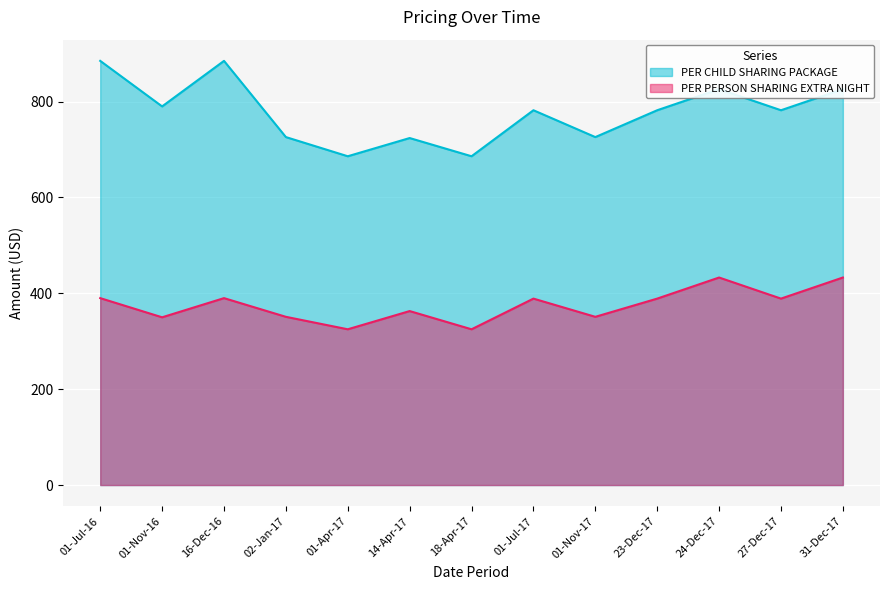

What is the label of the 2nd point from the right?

27-Dec-17